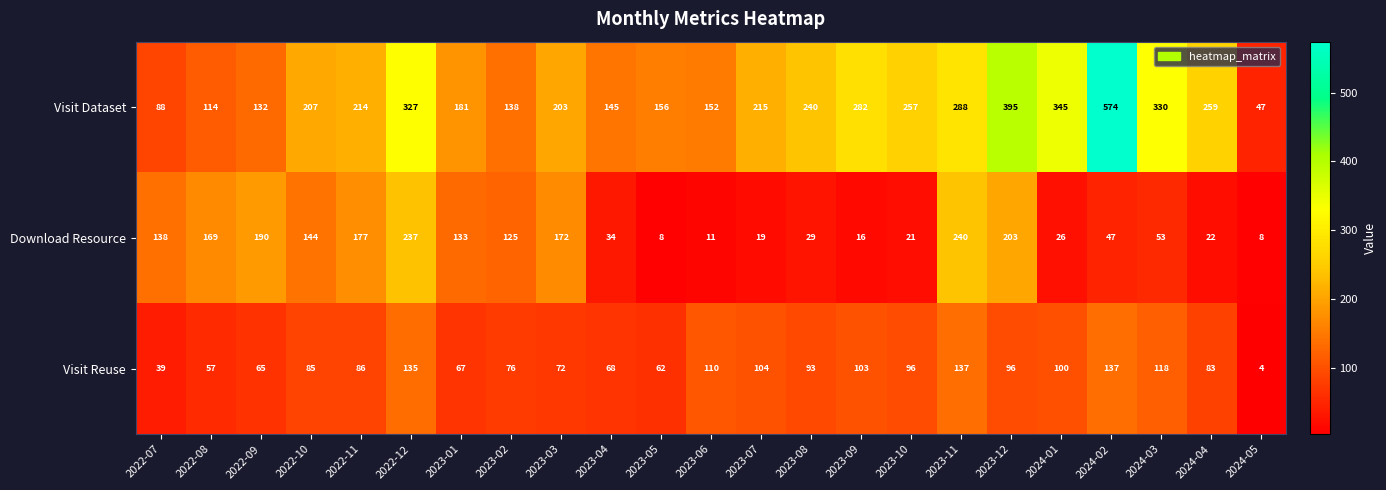

What is the difference between the Visit Dataset values at 2023-01 and 2024-03?

149